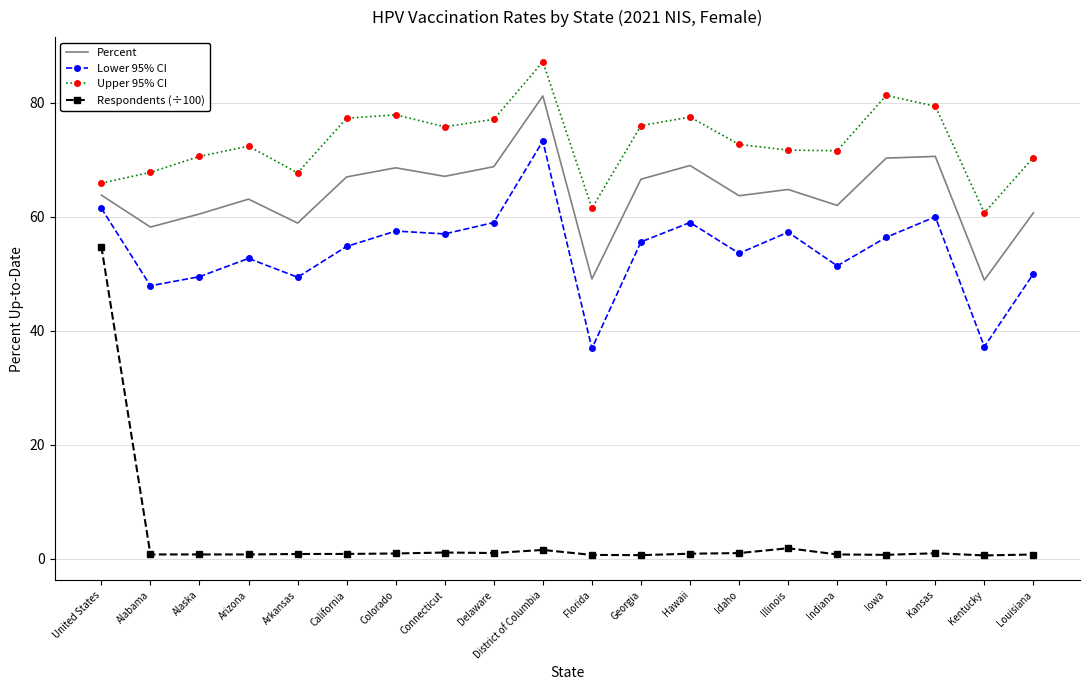

True or false: Upper 95% CI and Respondents (÷100) cross at least once.

False